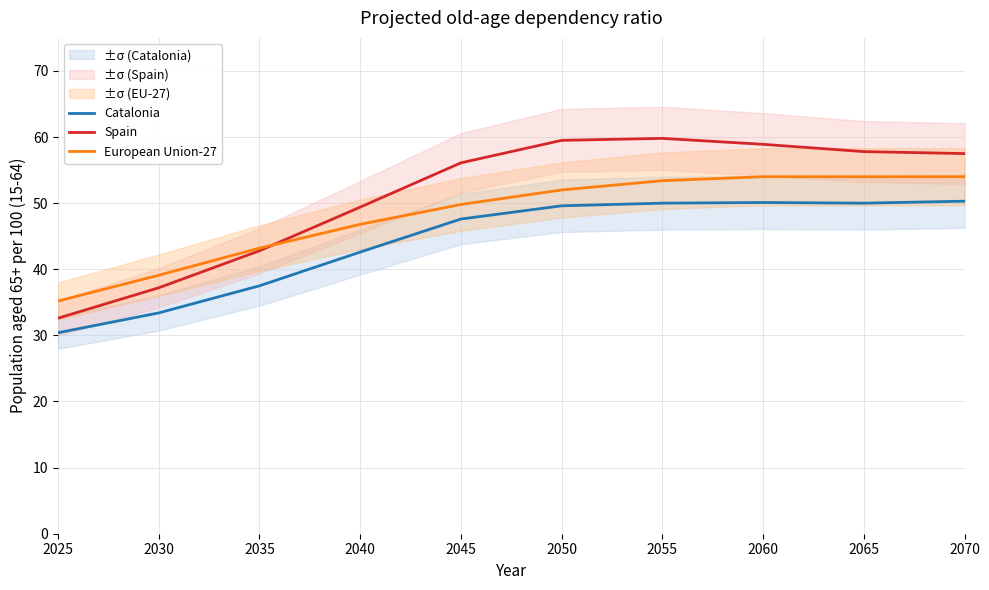

What is the average value of the Catalonia series?

44.1